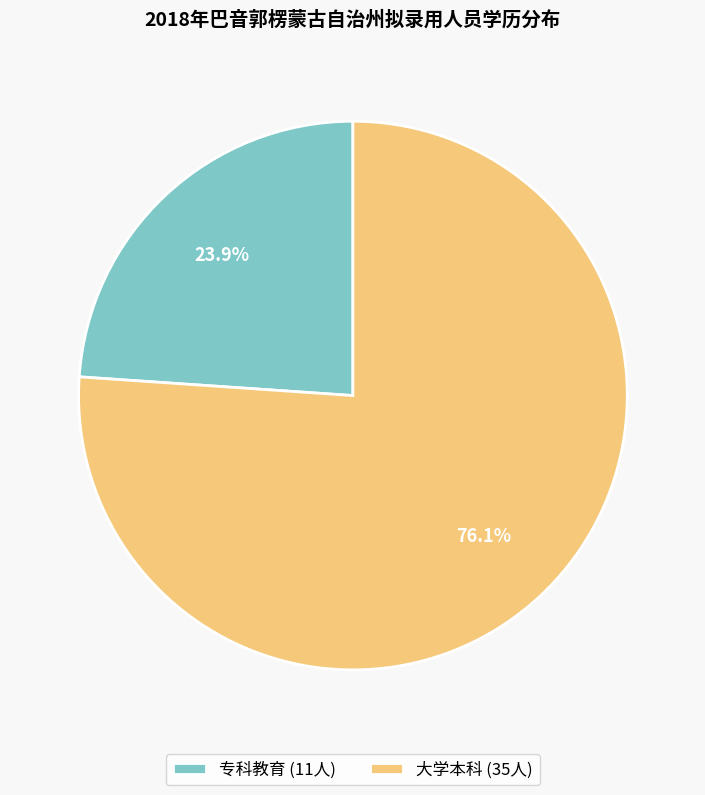

What is the total percentage of 专科教育 and 大学本科?

100.0%